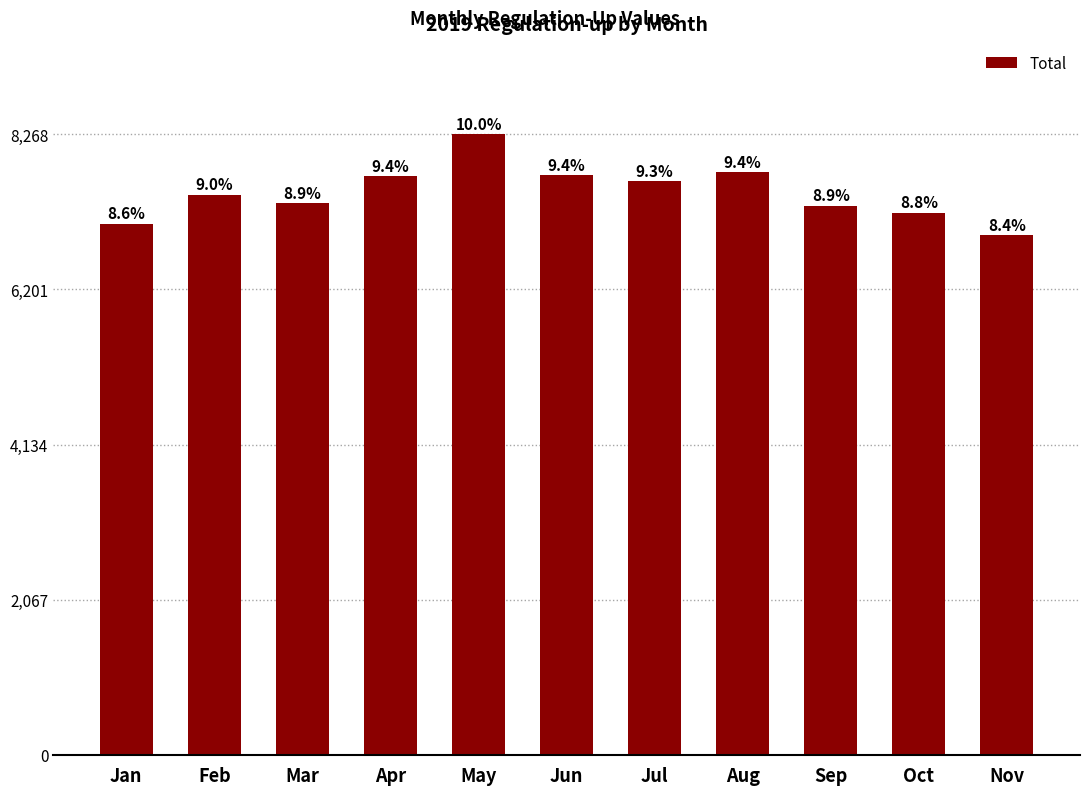

How many bars are there in total?

11